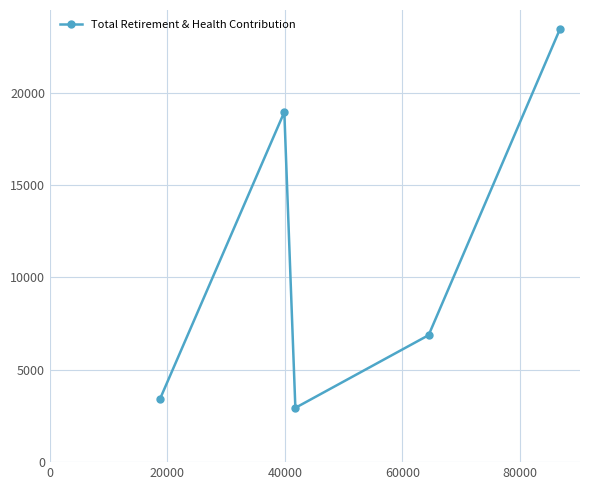

What is the average value?

11127